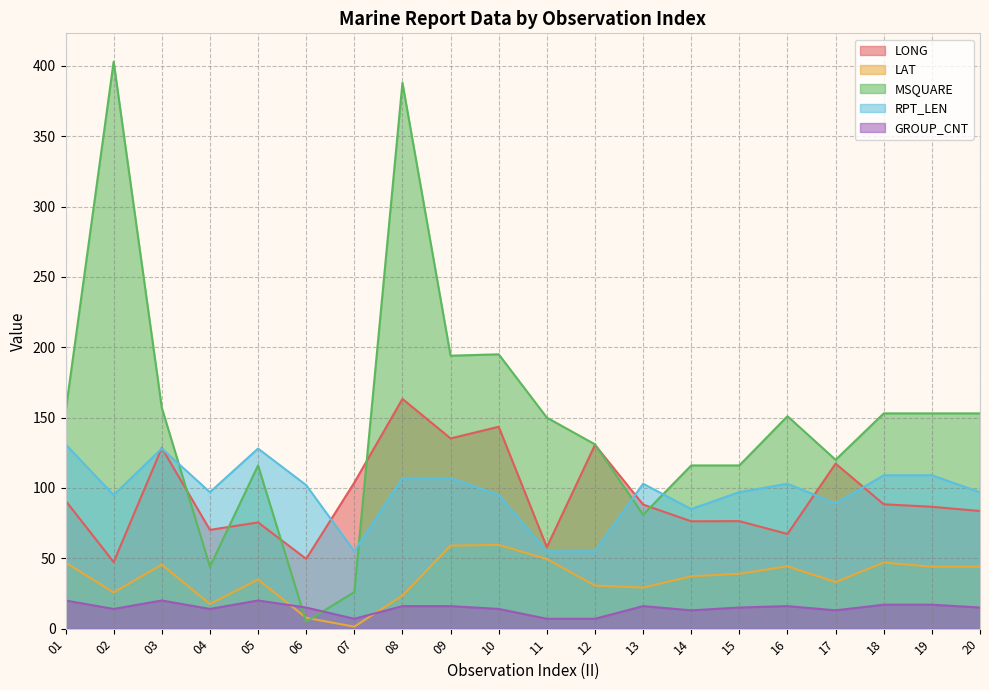

Where is the first local maximum for LAT?

03